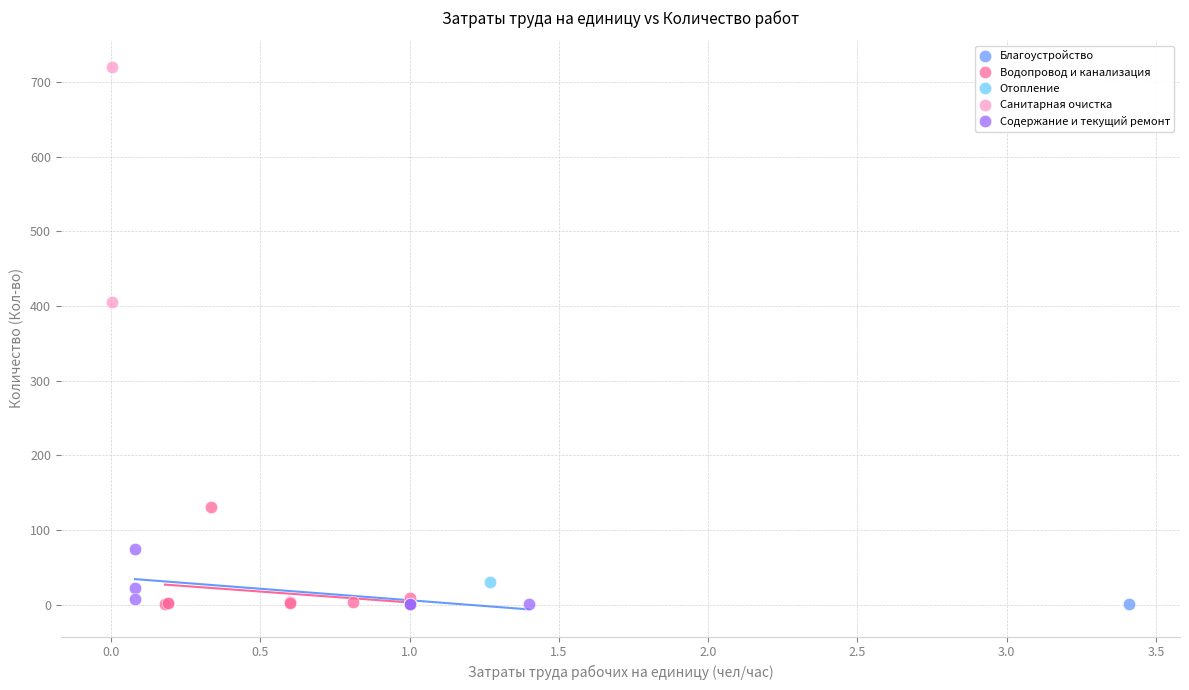

What are all the series names shown in the legend?

Благоустройство, Водопровод и канализация, Отопление, Санитарная очистка, Содержание и текущий ремонт